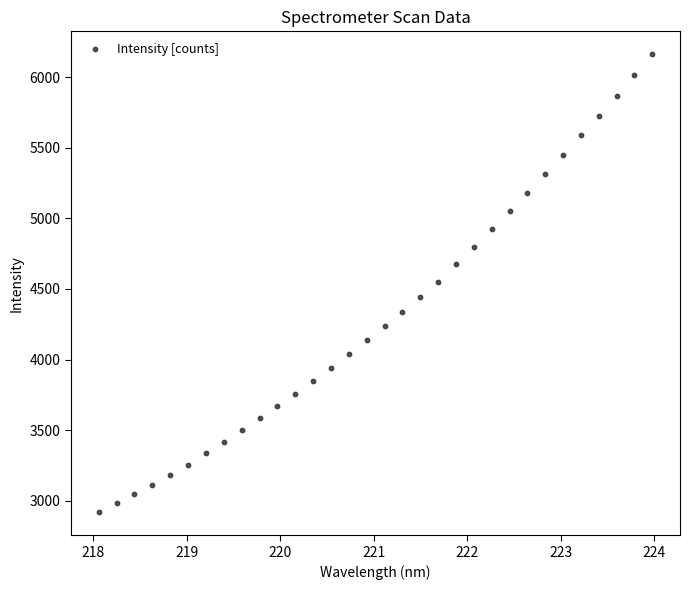

What is the range of Y values (max minus min)?

3243.9